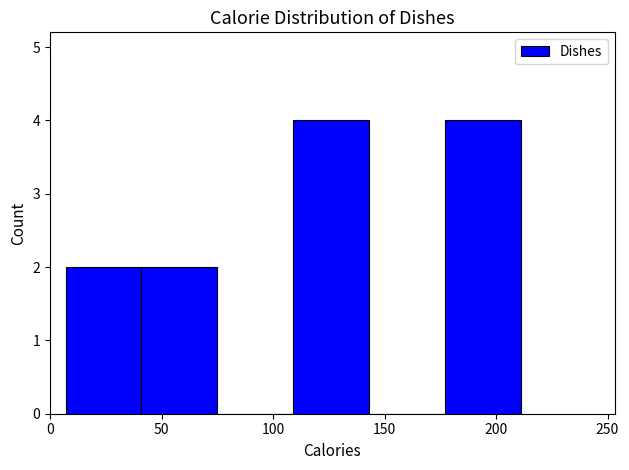

Reading left to right, list every bar in this chart as the range it spans on the x-axis followed by its height. Neither the bar edges nor the heights are printed on the chart, so give them approximately, as read against the axes.

7 to 41: 2
41 to 75: 2
75 to 109: 0
109 to 143: 4
143 to 177: 0
177 to 211: 4